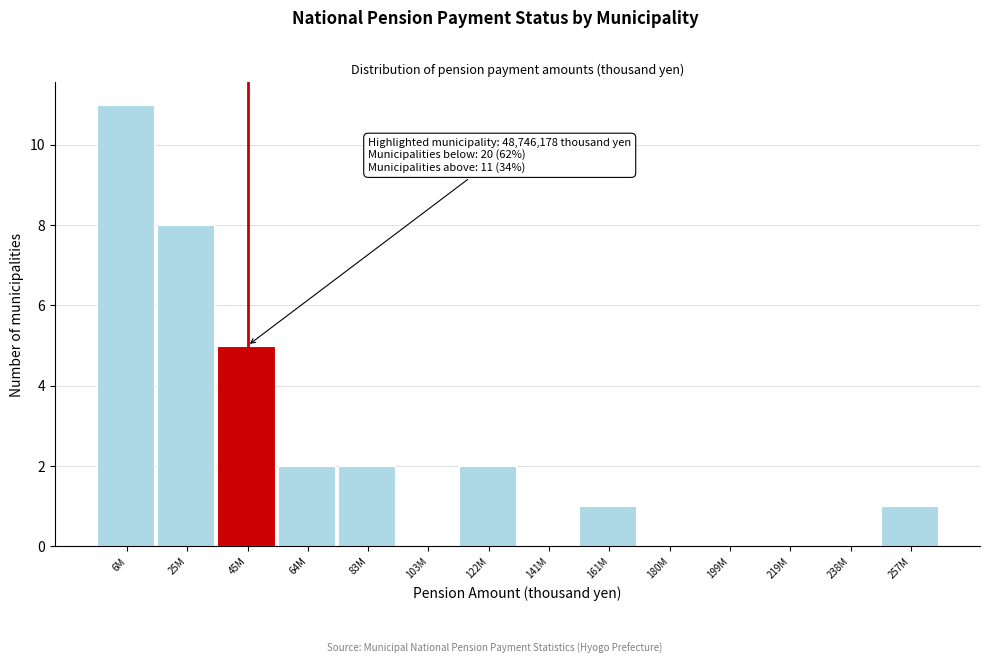

Reading left to right, list all the values displayed in this chart.

6M=11	25M=8	45M=5	64M=2	83M=2	103M=0	122M=2	141M=0	161M=1	180M=0	199M=0	219M=0	238M=0	257M=1